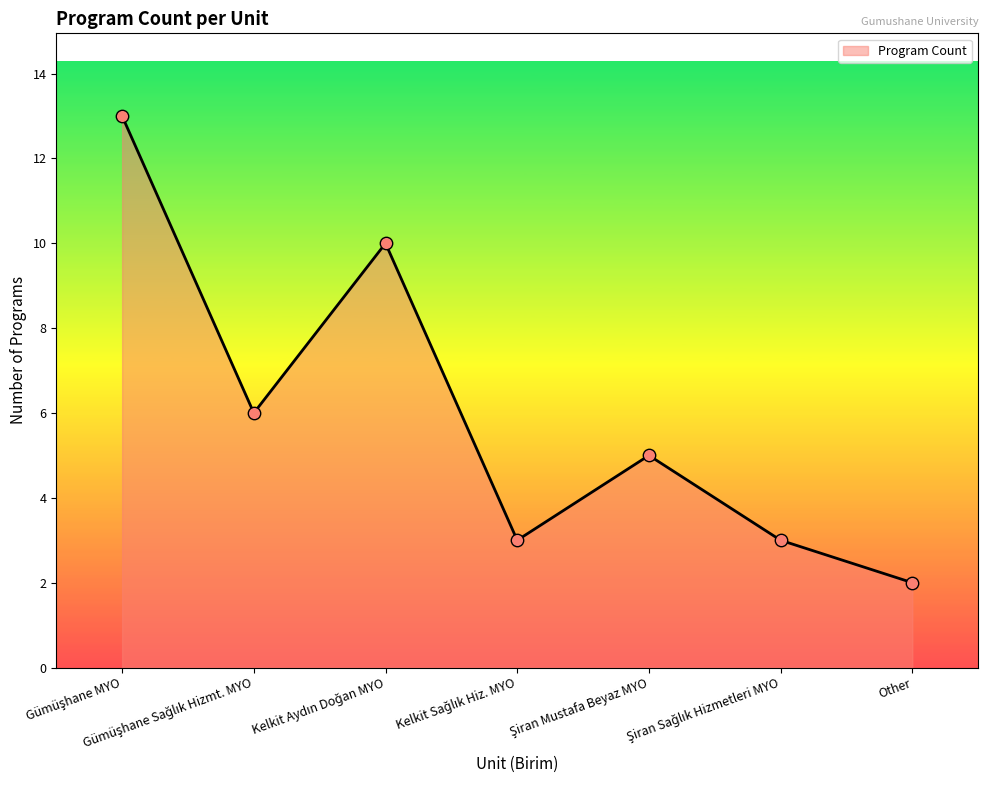

What is the difference between the second highest and minimum values?

8